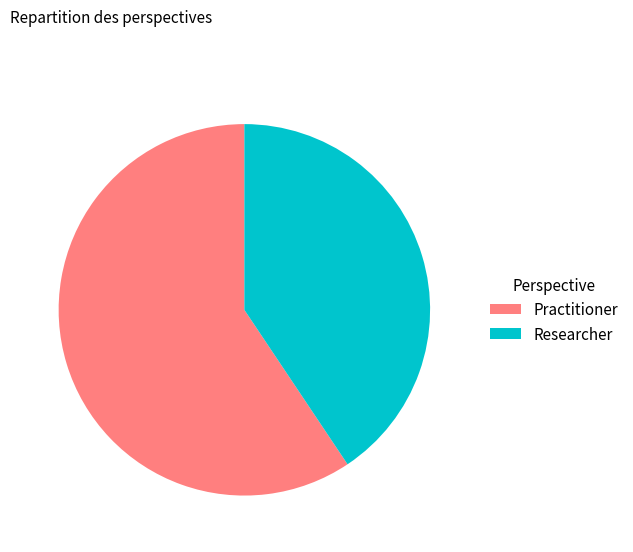

Count the number of slices in the pie.

2